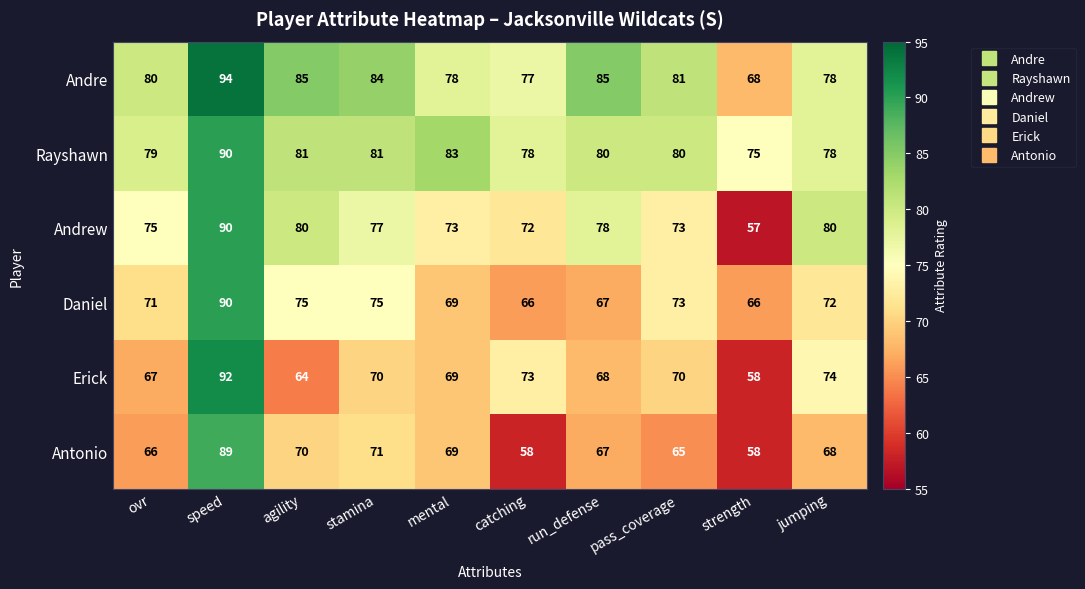

What is the spread (max minus min) of values at agility?

21